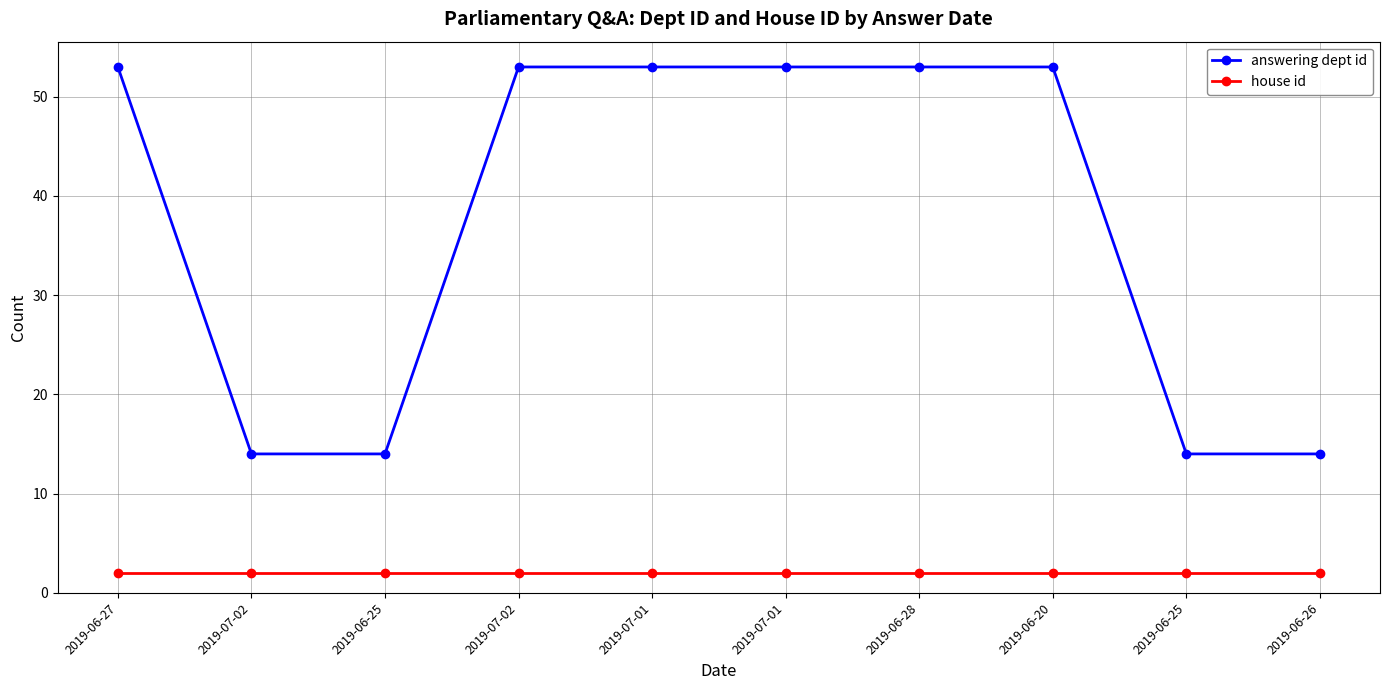

How many data points in answering dept id are less than 53?

4